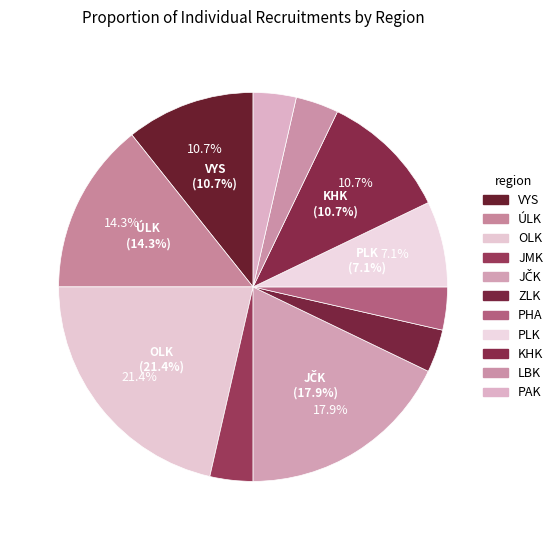

To the nearest percent, what is the combined percentage of JMK and JČK?

21%